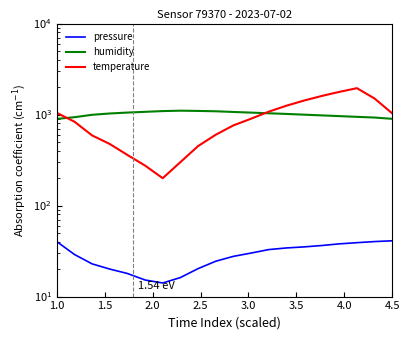

How many interior local valleys does the temperature series have?

1